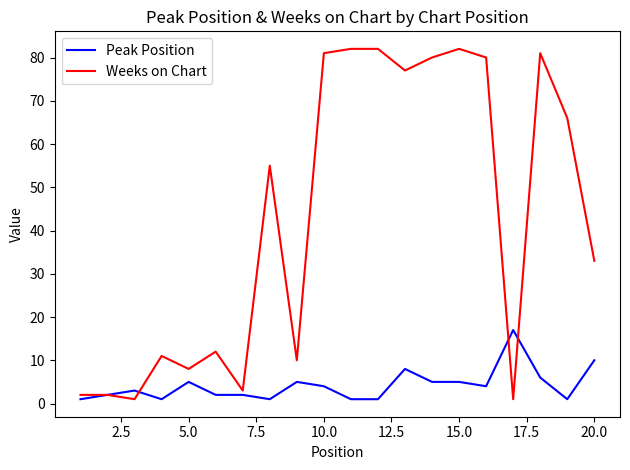

What are all the series names shown in the legend?

Peak Position, Weeks on Chart